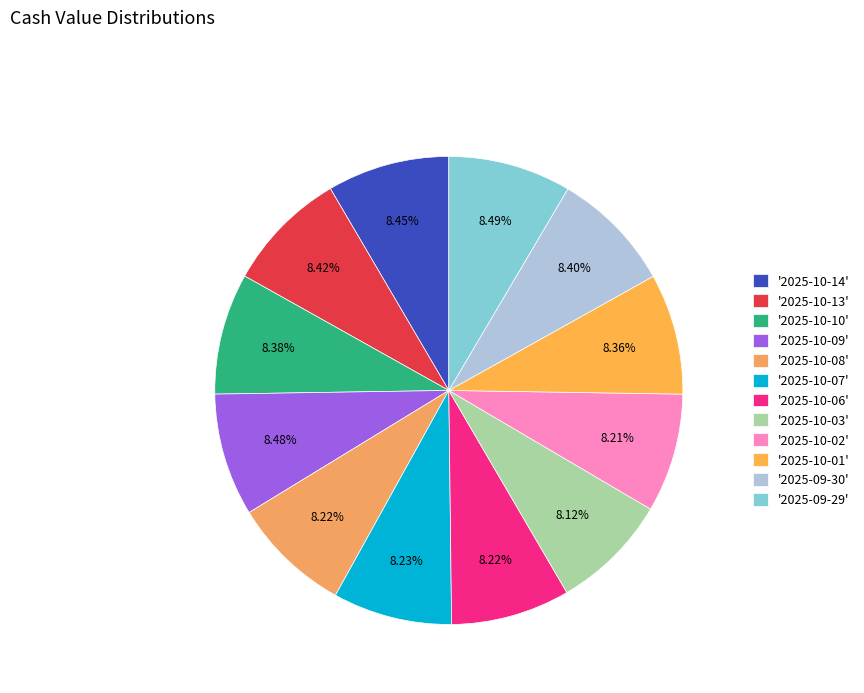

Rank the categories by value from highest to lowest.

2025-09-29, 2025-10-09, 2025-10-14, 2025-10-13, 2025-09-30, 2025-10-10, 2025-10-01, 2025-10-07, 2025-10-08, 2025-10-06, 2025-10-02, 2025-10-03